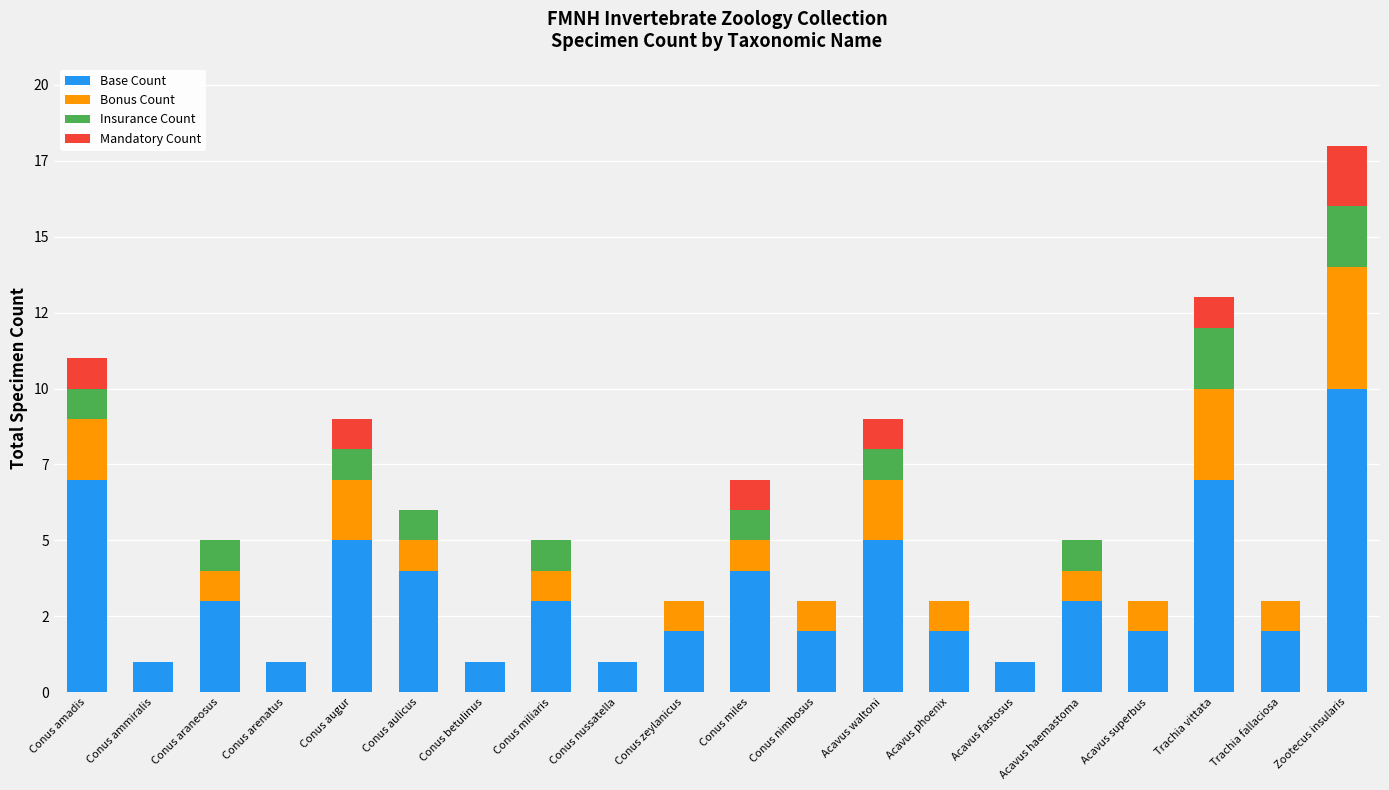

Does the chart contain stacked bars?

Yes